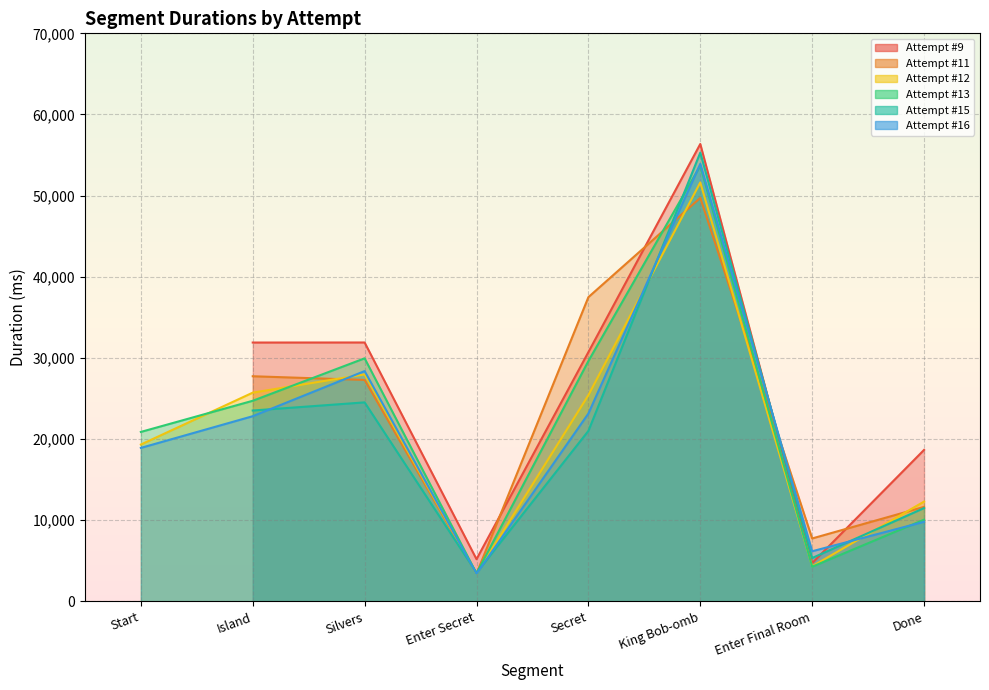

What is the lowest value of the Attempt #16 series?

3397